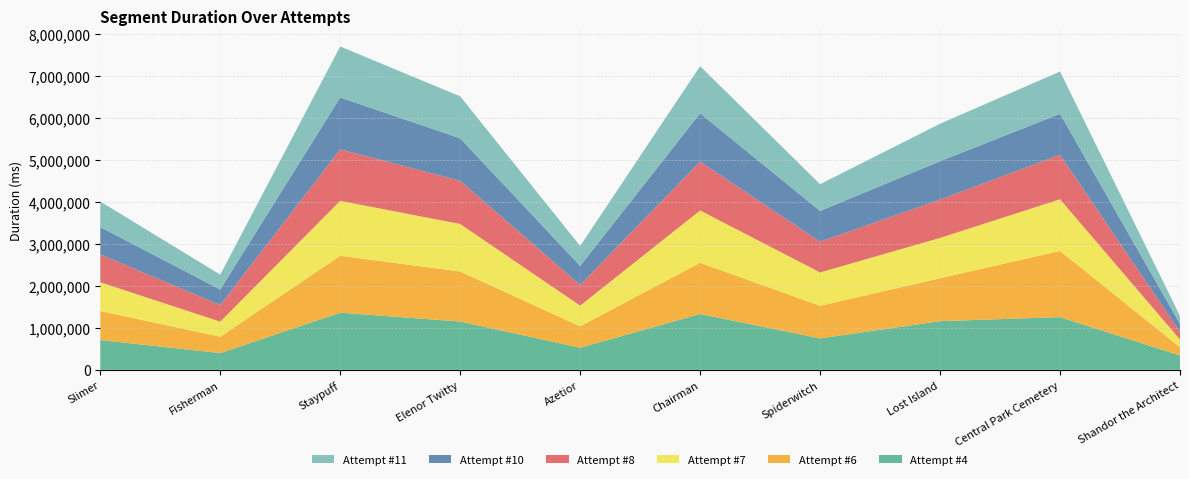

Reading left to right, extract all data points from this chart.

Attempt #4: Slimer=709155	Fisherman=399886	Staypuff=1360491	Elenor Twitty=1149973	Azetior=526386	Chairman=1329902	Spiderwitch=749203	Lost Island=1158894	Central Park Cemetery=1254574	Shandor the Architect=343204
Attempt #6: Slimer=690508	Fisherman=387497	Staypuff=1353707	Elenor Twitty=1190745	Azetior=510668	Chairman=1218737	Spiderwitch=774790	Lost Island=1021975	Central Park Cemetery=1576181	Shandor the Architect=193793
Attempt #7: Slimer=684527	Fisherman=359793	Staypuff=1308124	Elenor Twitty=1130084	Azetior=491227	Chairman=1243908	Spiderwitch=794455	Lost Island=958809	Central Park Cemetery=1228749	Shandor the Architect=184160
Attempt #8: Slimer=663399	Fisherman=394740	Staypuff=1224032	Elenor Twitty=1028222	Azetior=491925	Chairman=1162015	Spiderwitch=730034	Lost Island=912156	Central Park Cemetery=1059165	Shandor the Architect=184480
Attempt #10: Slimer=649411	Fisherman=370989	Staypuff=1236018	Elenor Twitty=1010743	Azetior=453518	Chairman=1152025	Spiderwitch=732819	Lost Island=913670	Central Park Cemetery=974814	Shandor the Architect=189035
Attempt #11: Slimer=608965	Fisherman=352900	Staypuff=1212675	Elenor Twitty=999374	Azetior=474071	Chairman=1120329	Spiderwitch=636777	Lost Island=891502	Central Park Cemetery=1005823	Shandor the Architect=186586